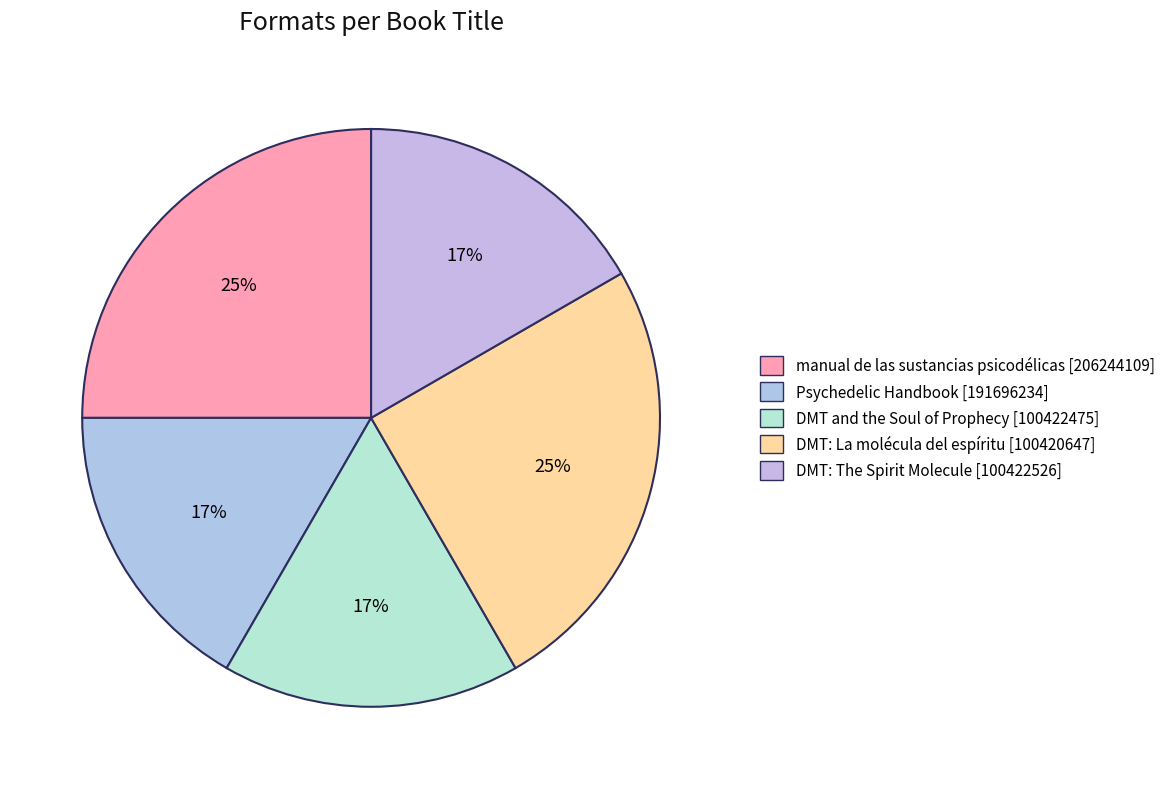

How many segments does this pie chart have?

5